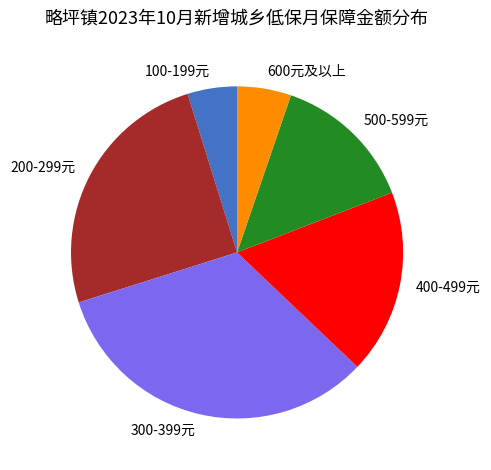

Is there any slice that represents more than half of the pie?

No